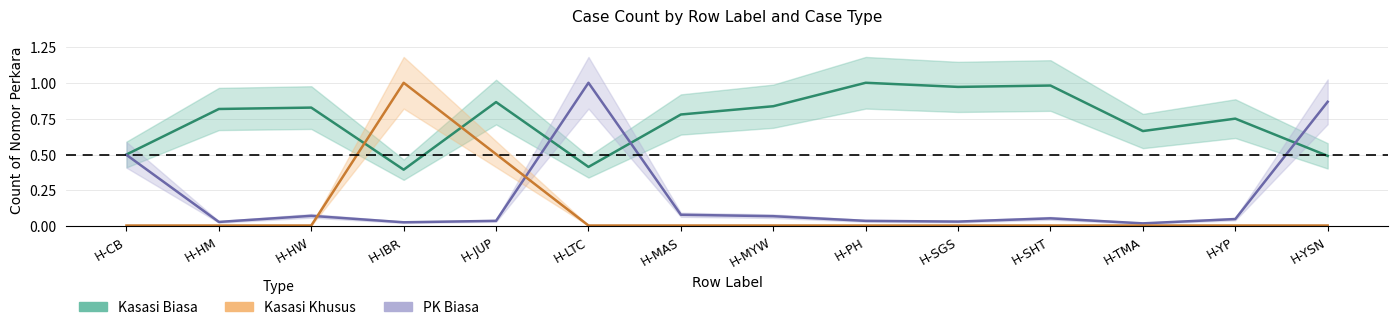

The value of Kasasi Khusus at H-LTC is 0.0. True or false?

False